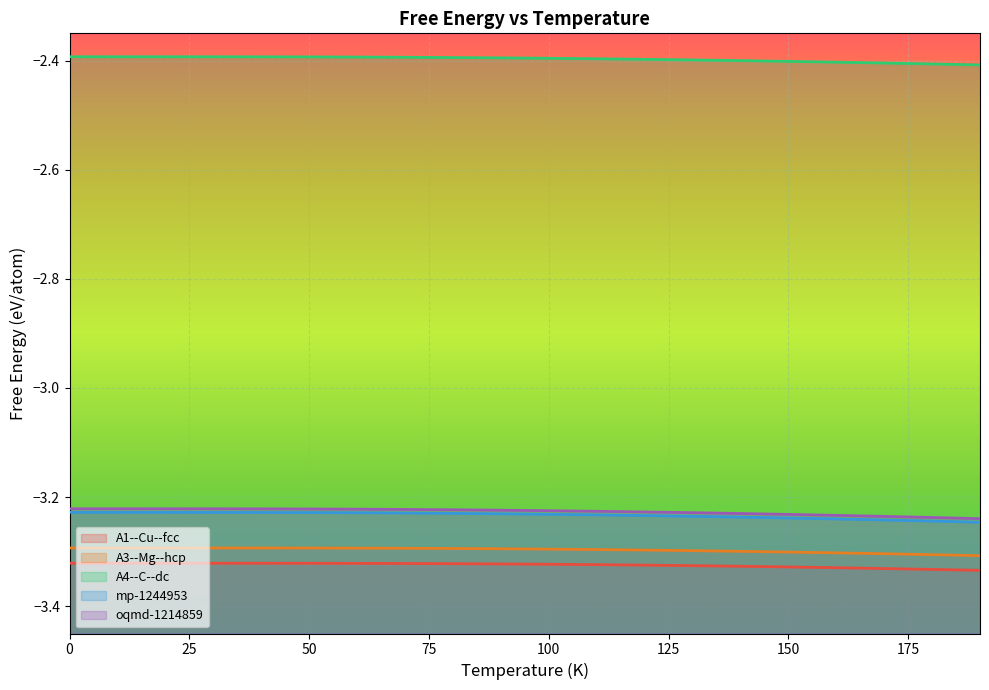

Reading right to left, transcribe all the data shown in this chart.

A1--Cu--fcc: 190=-3.3	180=-3.3	170=-3.3	160=-3.3	150=-3.3	140=-3.3	130=-3.3	120=-3.3	110=-3.3	100=-3.3	90=-3.3	80=-3.3	70=-3.3	60=-3.3	50=-3.3	40=-3.3	30=-3.3	20=-3.3	10=-3.3	0=-3.3
A3--Mg--hcp: 190=-3.3	180=-3.3	170=-3.3	160=-3.3	150=-3.3	140=-3.3	130=-3.3	120=-3.3	110=-3.3	100=-3.3	90=-3.3	80=-3.3	70=-3.3	60=-3.3	50=-3.3	40=-3.3	30=-3.3	20=-3.3	10=-3.3	0=-3.3
A4--C--dc: 190=-2.4	180=-2.4	170=-2.4	160=-2.4	150=-2.4	140=-2.4	130=-2.4	120=-2.4	110=-2.4	100=-2.4	90=-2.4	80=-2.4	70=-2.4	60=-2.4	50=-2.4	40=-2.4	30=-2.4	20=-2.4	10=-2.4	0=-2.4
mp-1244953: 190=-3.2	180=-3.2	170=-3.2	160=-3.2	150=-3.2	140=-3.2	130=-3.2	120=-3.2	110=-3.2	100=-3.2	90=-3.2	80=-3.2	70=-3.2	60=-3.2	50=-3.2	40=-3.2	30=-3.2	20=-3.2	10=-3.2	0=-3.2
oqmd-1214859: 190=-3.2	180=-3.2	170=-3.2	160=-3.2	150=-3.2	140=-3.2	130=-3.2	120=-3.2	110=-3.2	100=-3.2	90=-3.2	80=-3.2	70=-3.2	60=-3.2	50=-3.2	40=-3.2	30=-3.2	20=-3.2	10=-3.2	0=-3.2